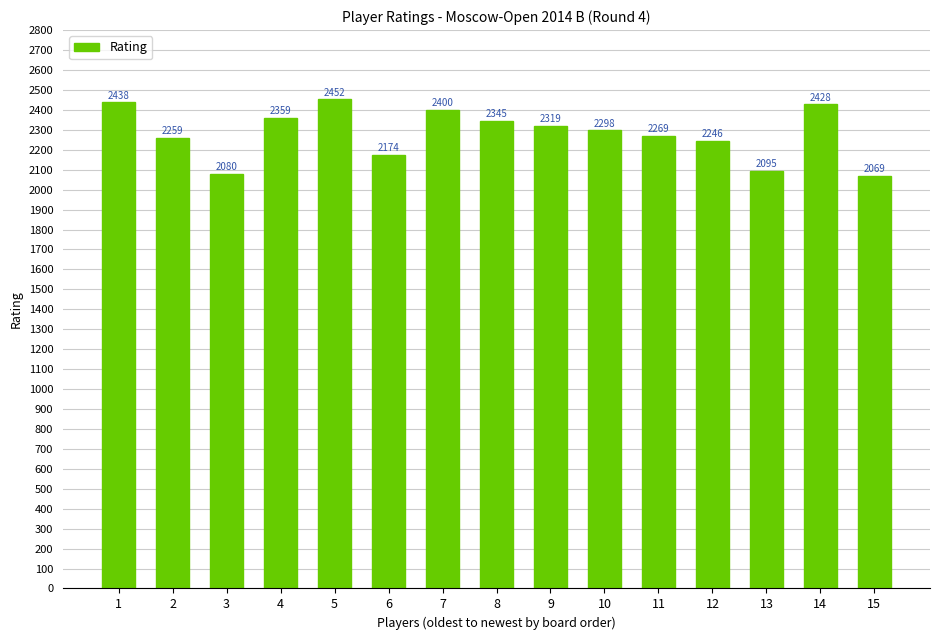

At which category does the chart reach its peak across all series?

5